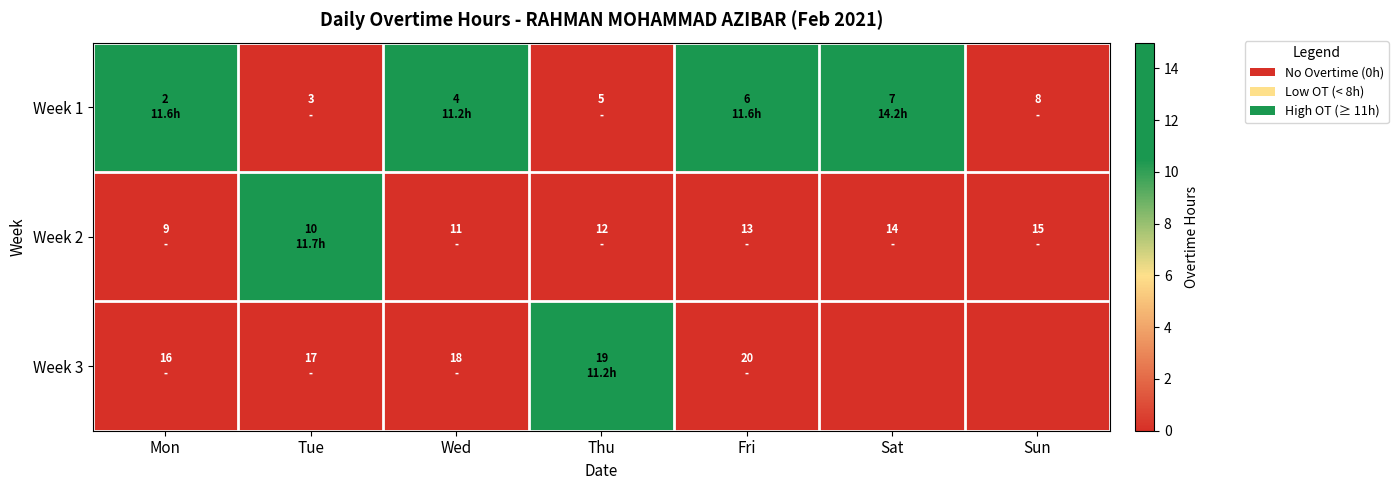

At which category is the sum across all series the highest?

Sat